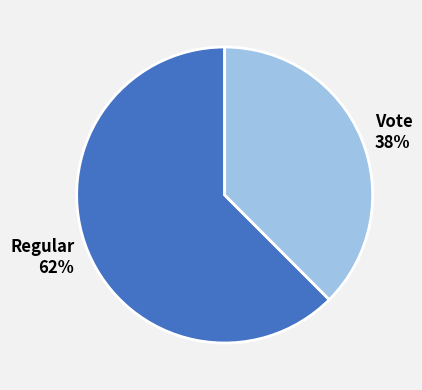

Is the sum of Regular and Vote greater than half?

Yes